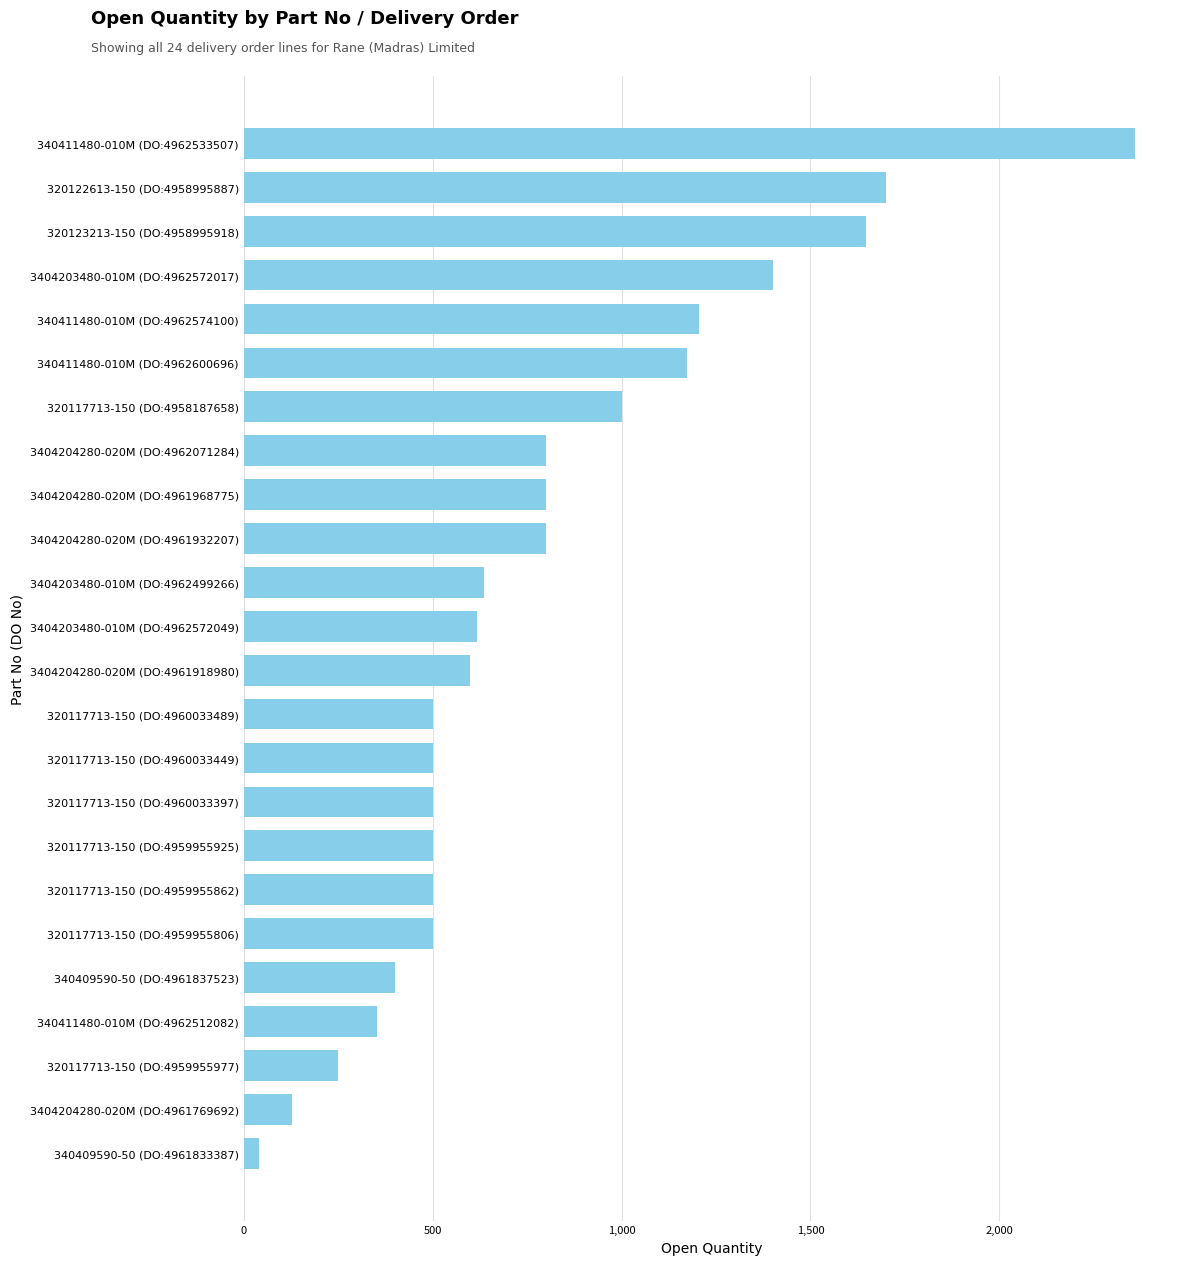

Count the number of categories in the chart.

24